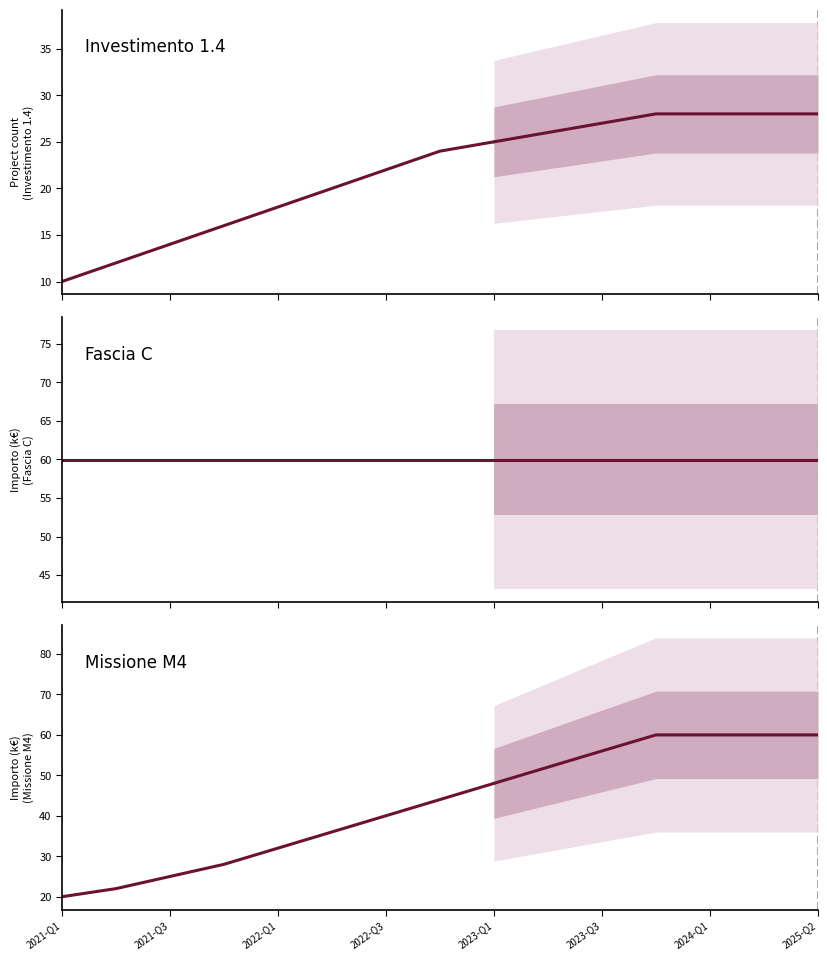

True or false: Investimento 1.4 and Fascia C cross at least once.

False